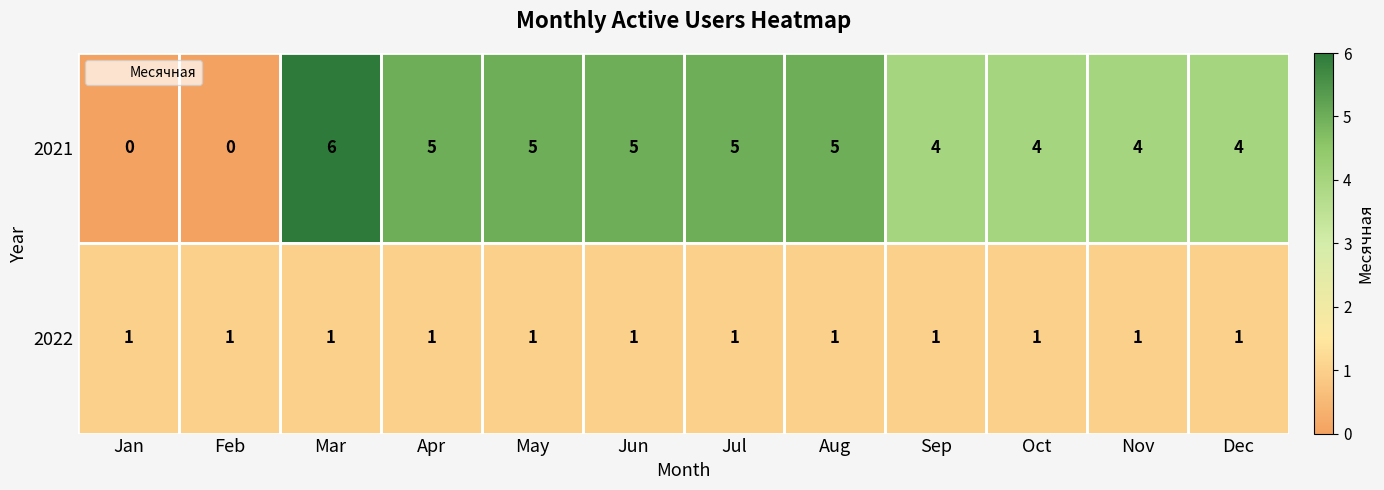

Count the 2021 values in the range 4 to 5.

9